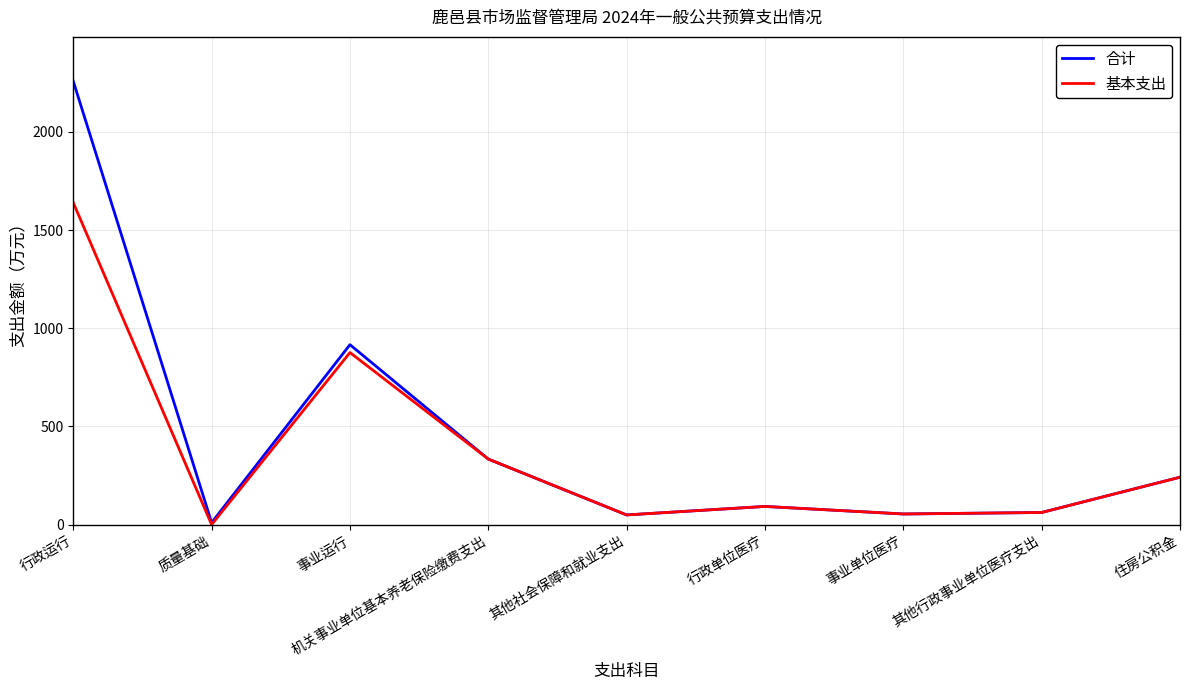

At which category does the chart reach its peak across all series?

行政运行